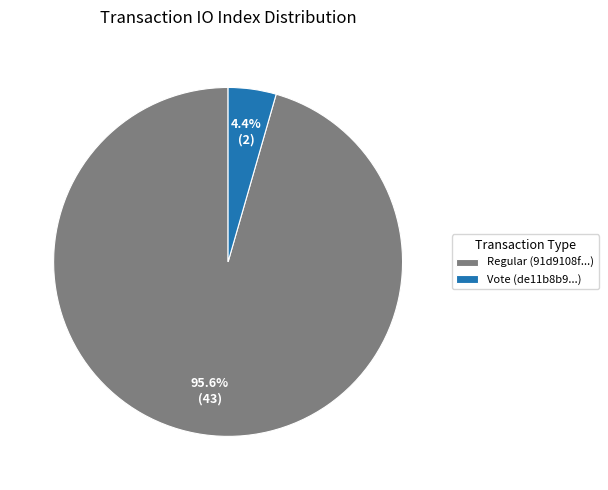

Is there any slice that represents more than half of the pie?

Yes